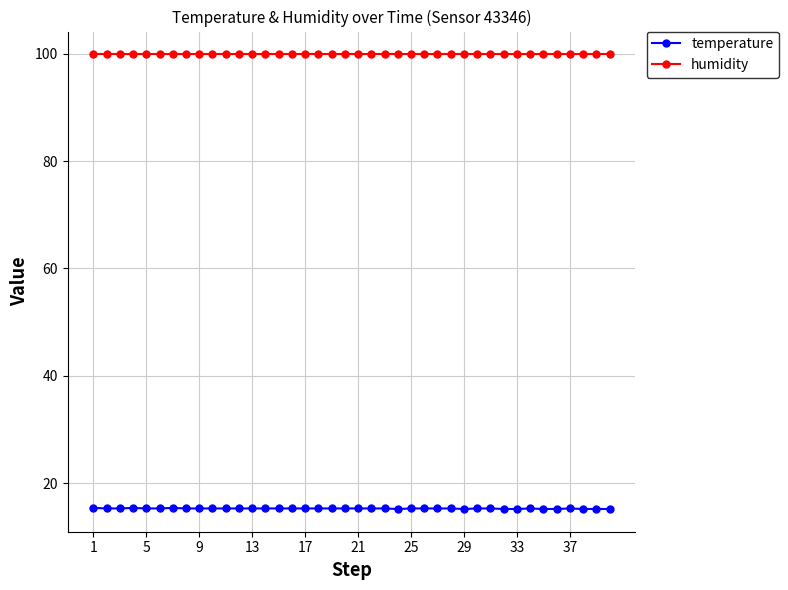

Which series has the widest spread of values?

temperature